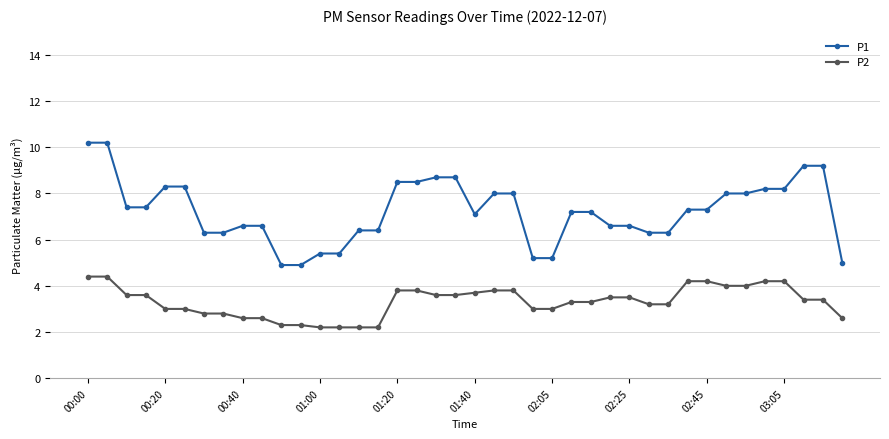

List the series in order of their overall mean, highest first.

P1, P2